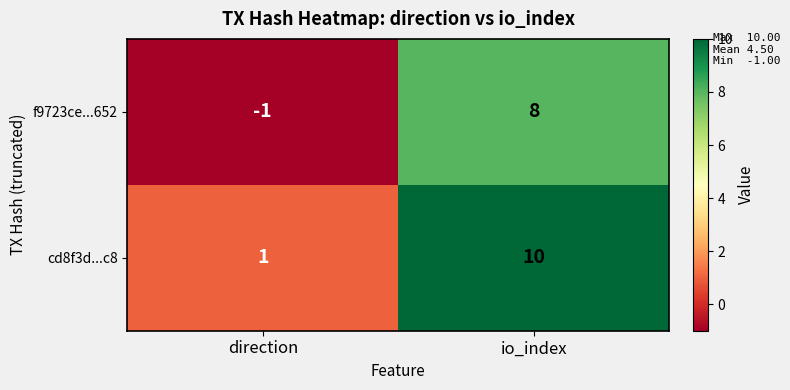

What is the difference between the f9723ce...652 values at io_index and direction?

9